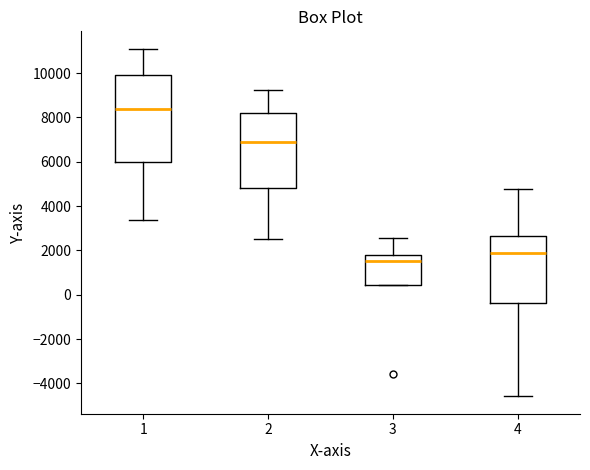

Reading left to right, read every box against the y-axis: the position of its median line, the range the box covers, and the ends of its whiskers. The values are not printed on the chart, so give them approximately, as read against the axis.

1: median 8400, box 6000 to 10000, whiskers 3400 to 11200
2: median 7000, box 4800 to 8200, whiskers 2600 to 9200
3: median 1600, box 400 to 1800, whiskers 400 to 2600
4: median 1800, box -400 to 2600, whiskers -4600 to 4800